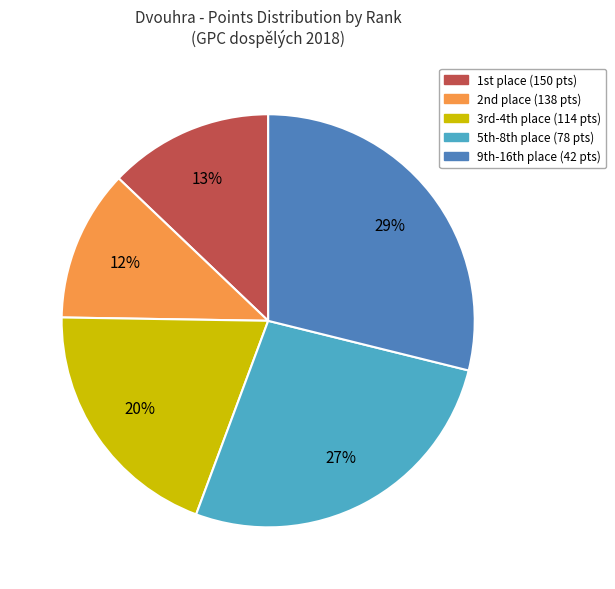

Is there a majority slice in this chart?

No